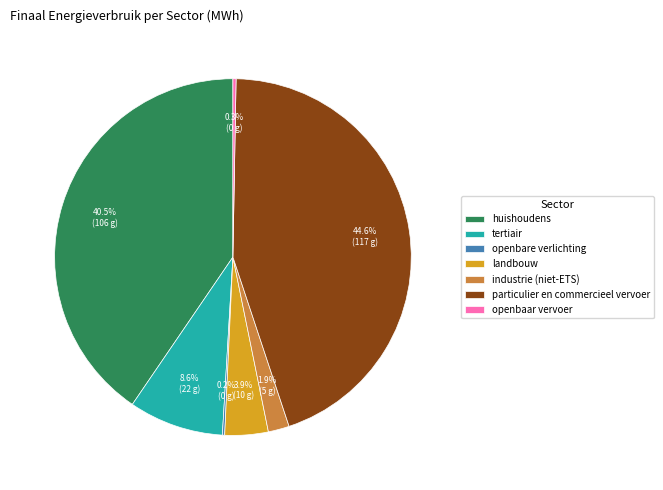

To the nearest percent, what is the average slice percentage?

14%